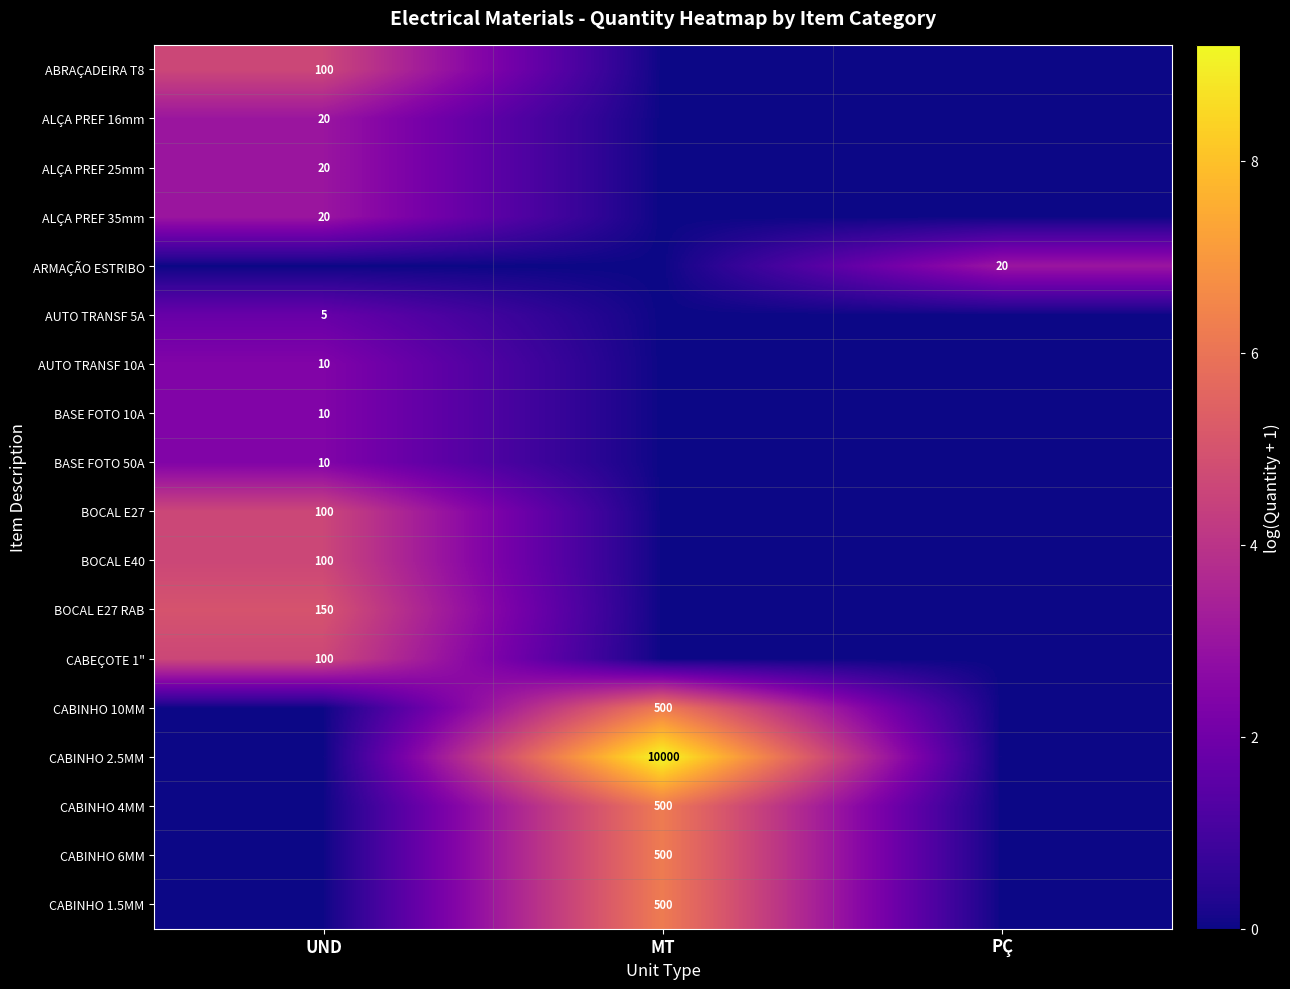

At which category is the sum across all series the highest?

UND